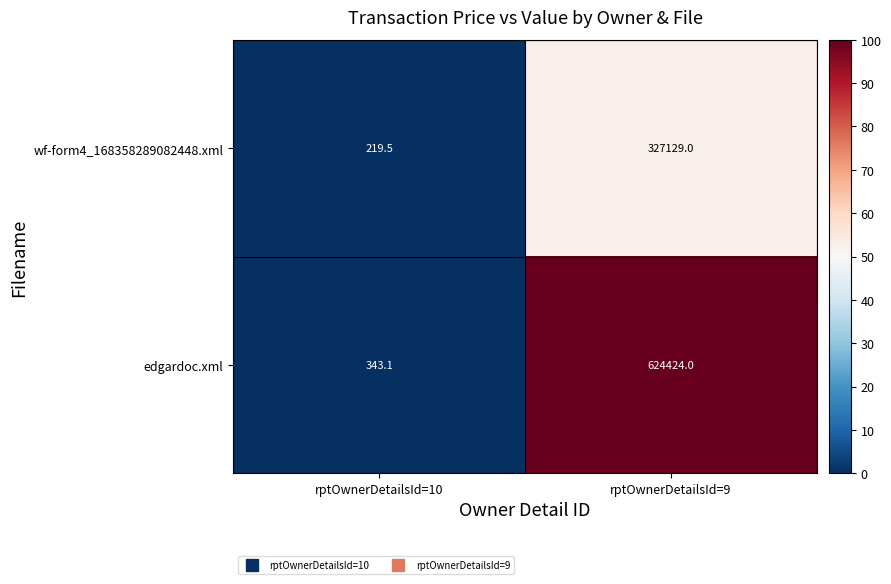

Which series has the widest spread of values?

edgardoc.xml